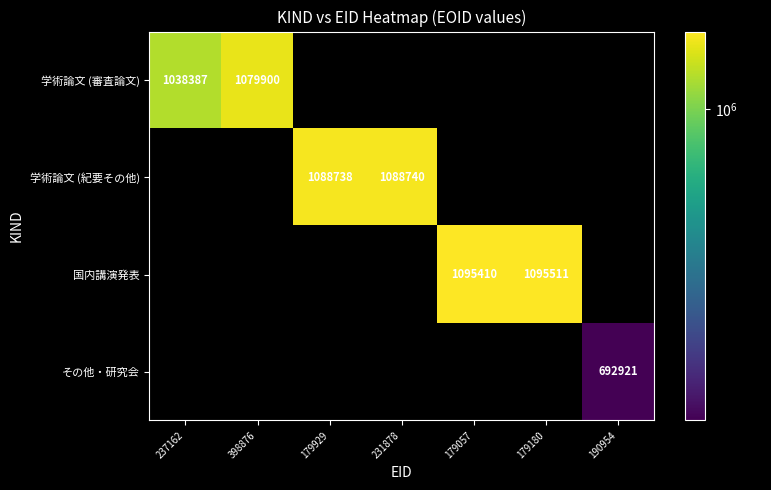

The value of 学術論文 (紀要その他) at 231878 is 1088740. True or false?

True